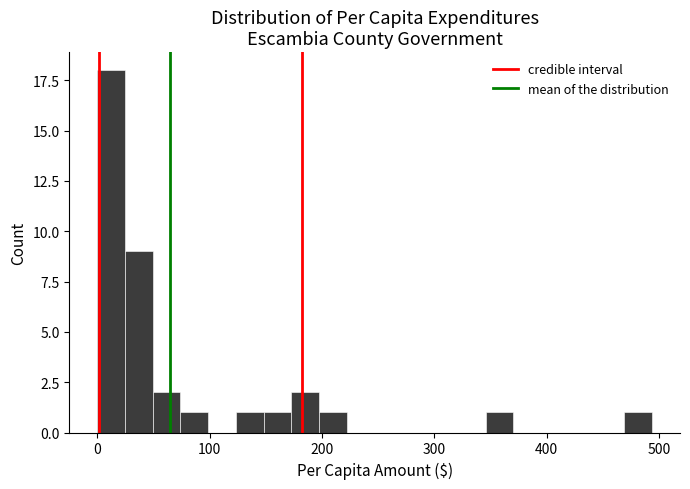

Read against the x-axis, roughly where is the centre of the tallest bar?

10